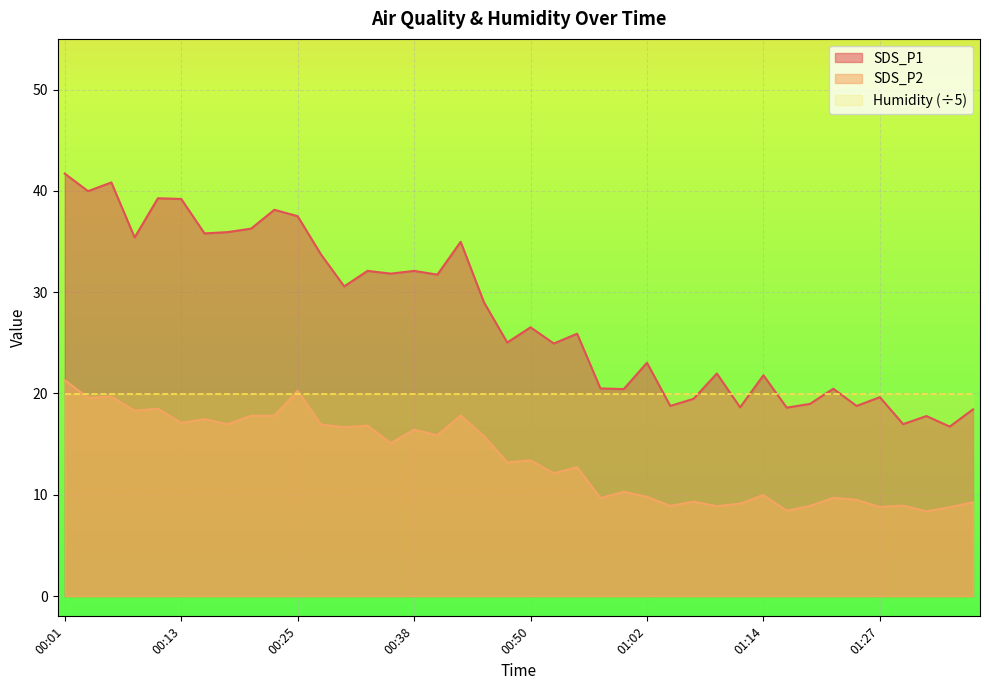

What is the highest value of the SDS_P1 series?

41.7